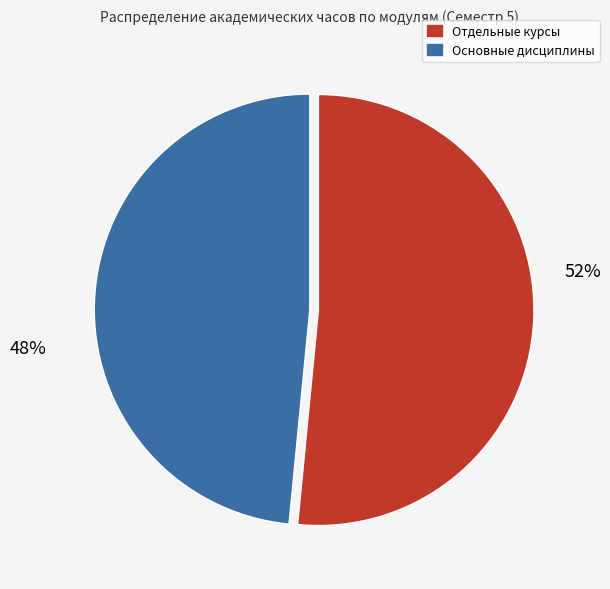

Does any single category account for the majority?

Yes